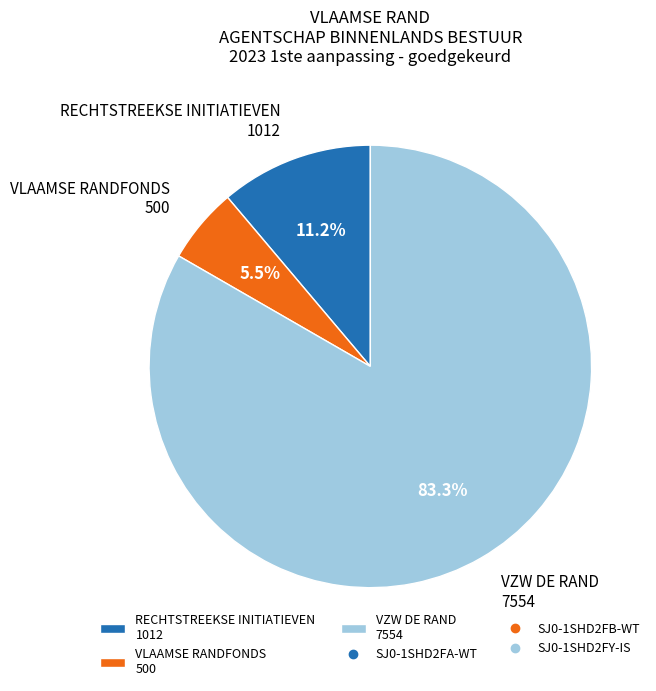

Combined, what portion of the pie is VLAAMSE RANDFONDS 500 and VZW DE RAND 7554?

88.8%